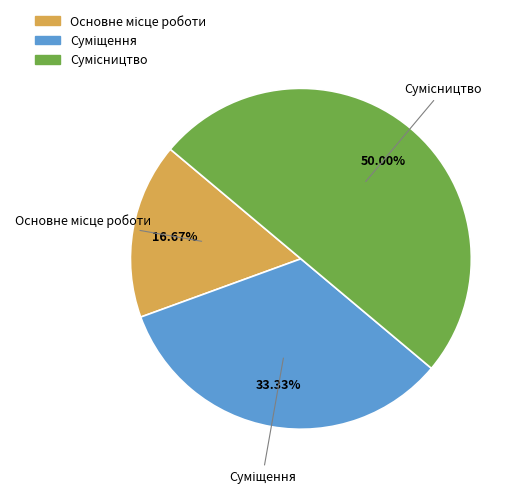

Which slice is the largest?

Сумісництво